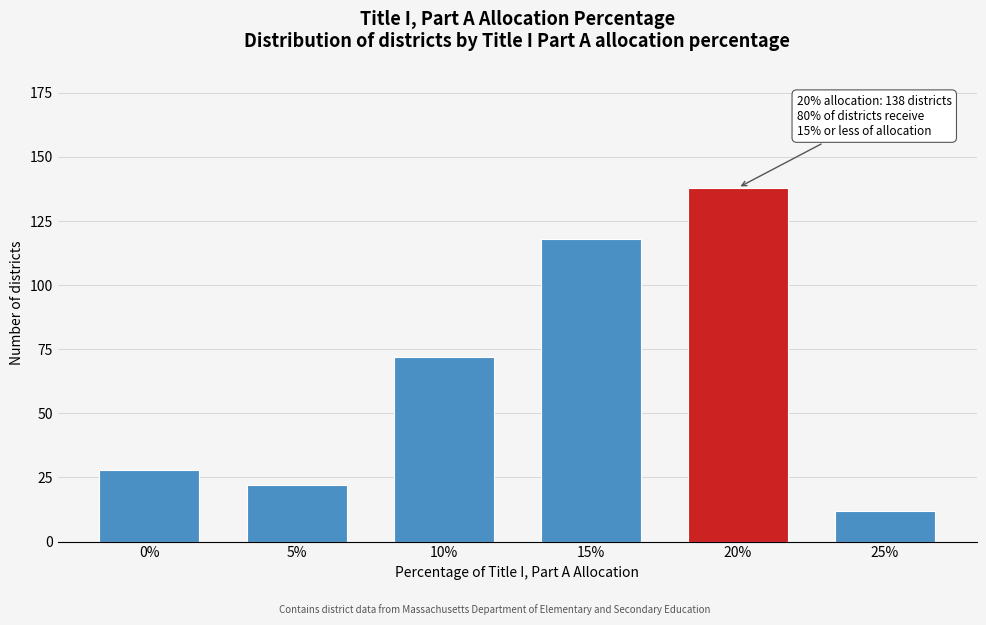

Reading left to right, what are all the values shown in this chart?

0%=28	5%=22	10%=72	15%=118	20%=138	25%=12